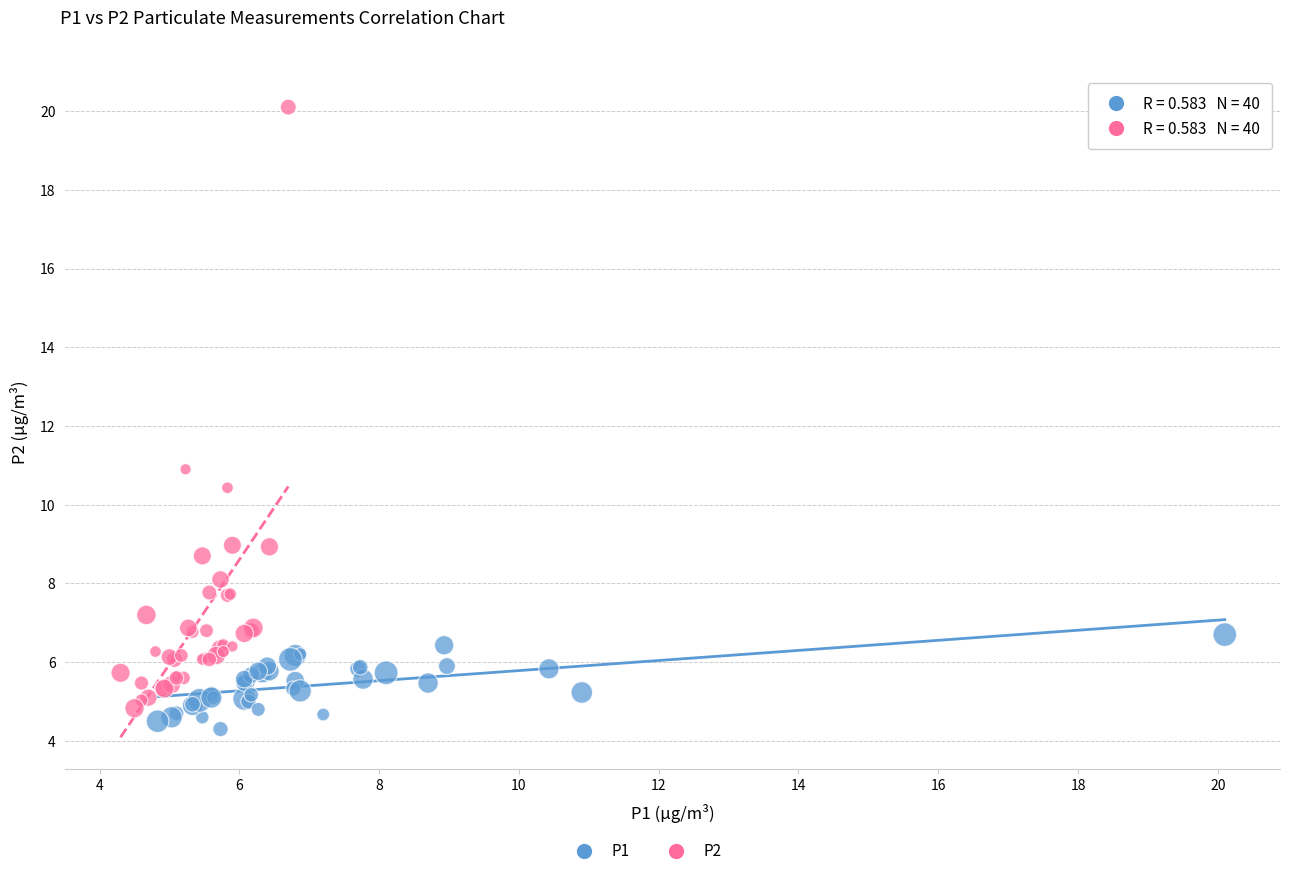

Which series has the largest Y range (max minus min)?

P2